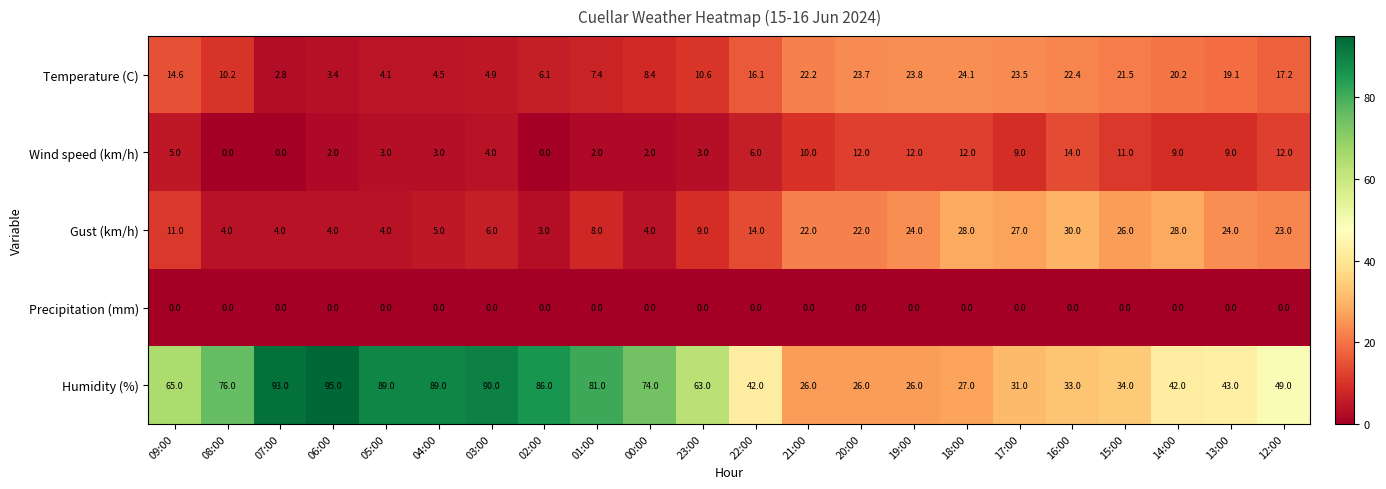

What is the spread (max minus min) of values at 18:00?

28.0